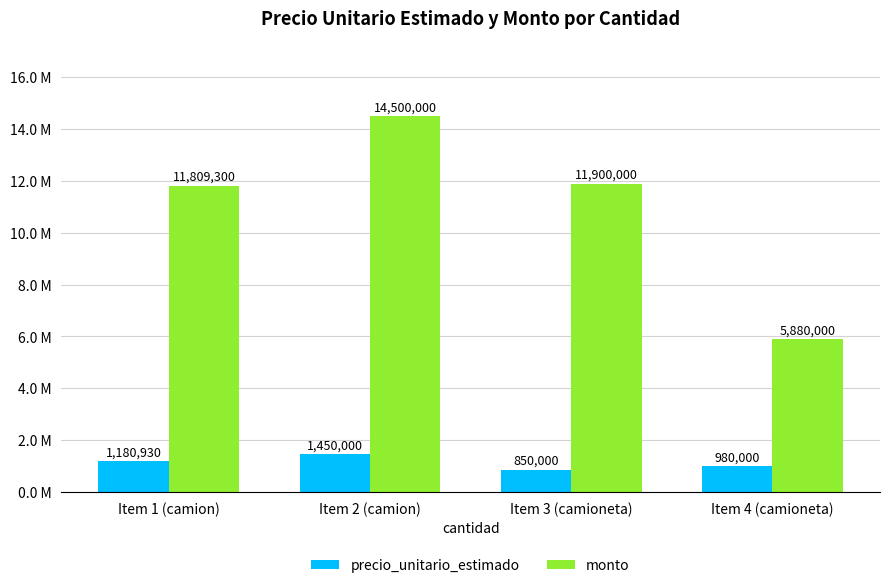

Reading left to right, extract all data points from this chart.

precio_unitario_estimado: 1180930	1450000	850000	980000
monto: 11809300	14500000	11900000	5880000